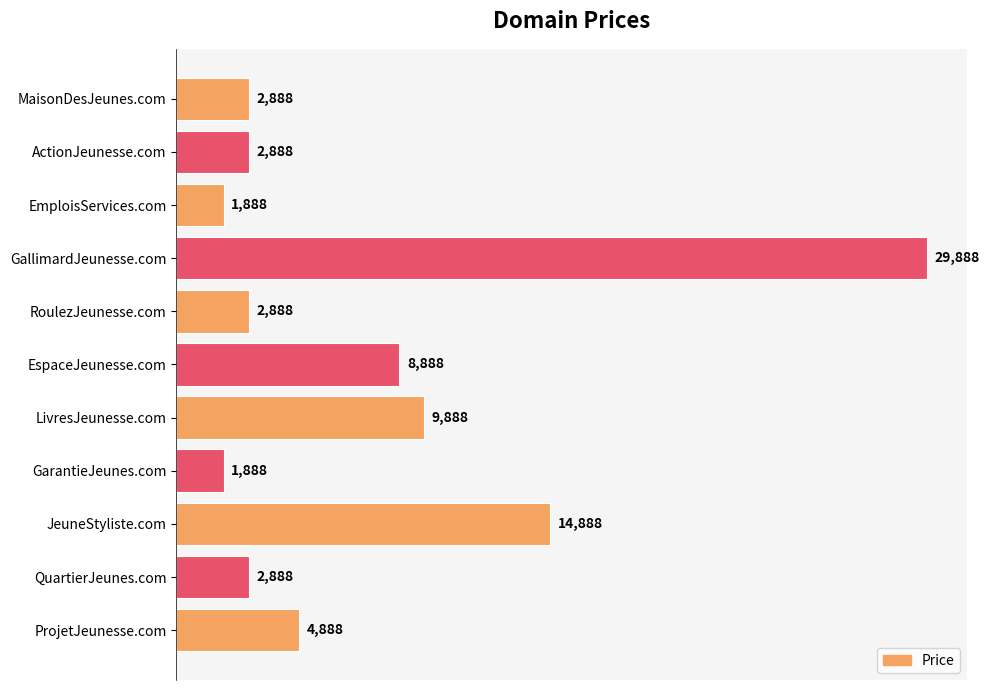

The value at JeuneStyliste.com is 14888. True or false?

True